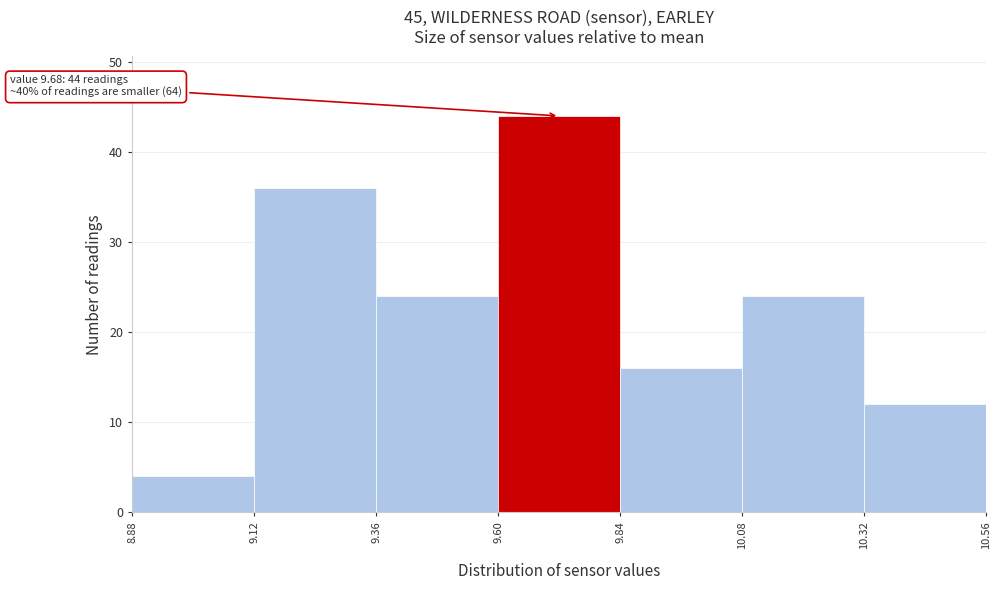

Over which range of the x-axis is the bar tallest?

9.60 to 9.84